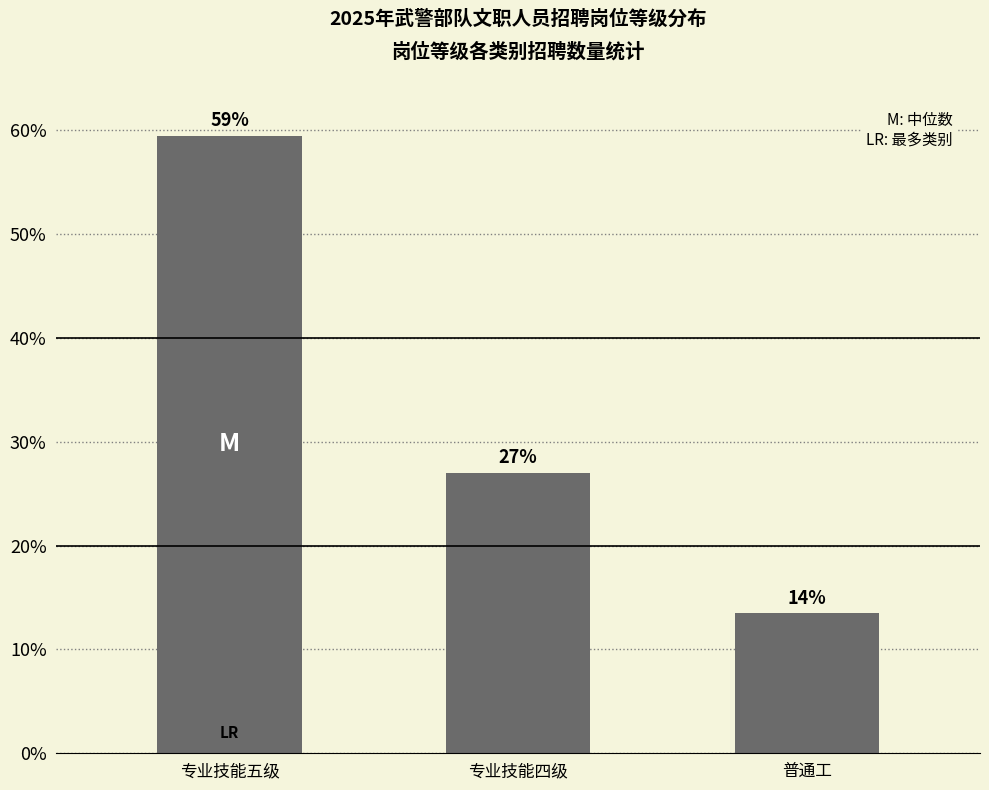

Are the bars horizontal?

No